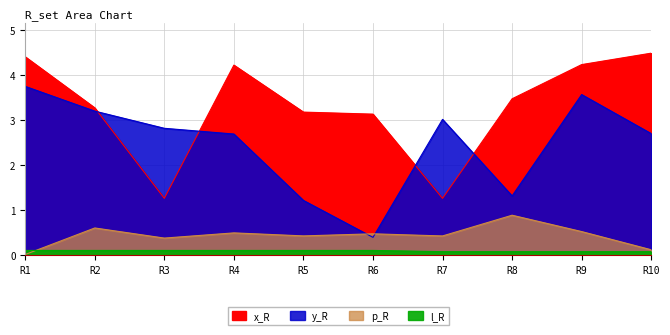

Read the l_R value at R3.

0.1